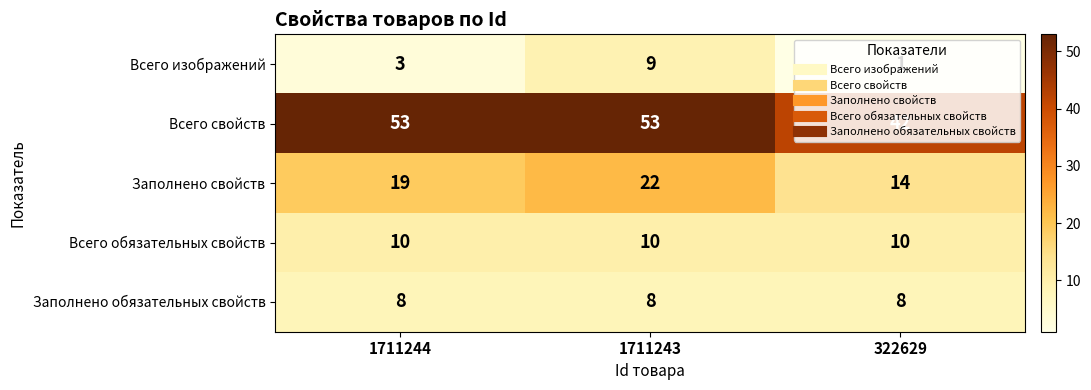

How many categories are shown in the chart?

3